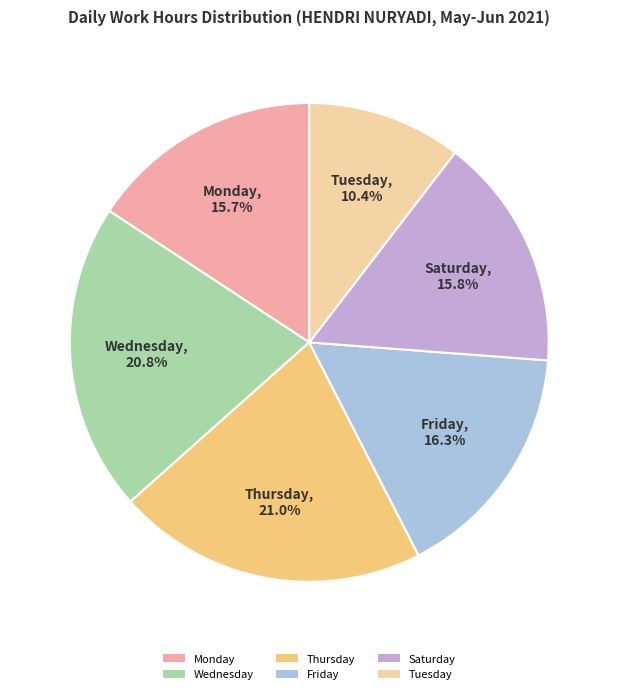

To the nearest percent, what is the average slice percentage?

17%